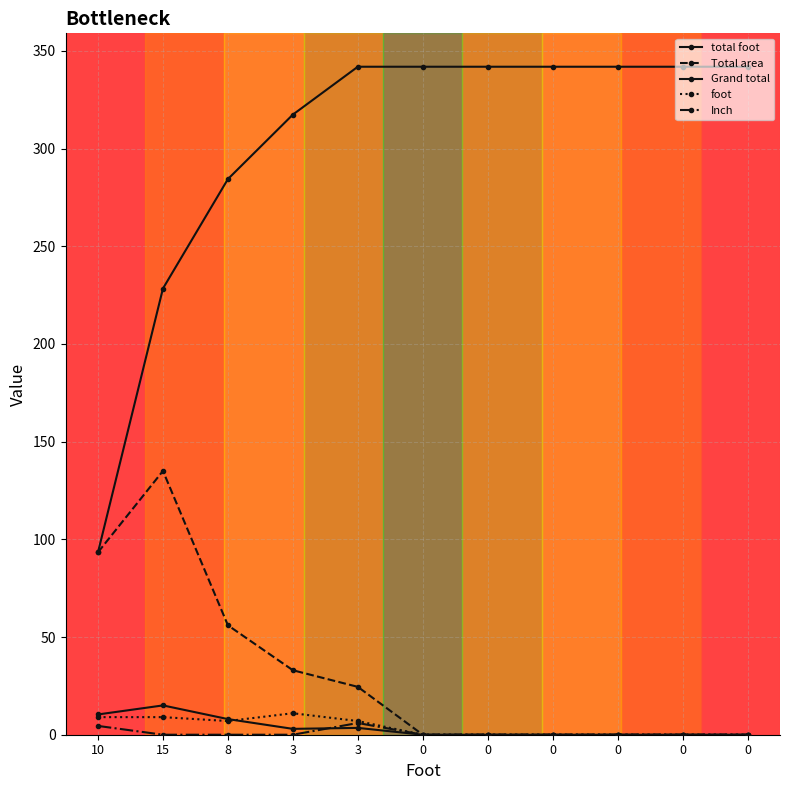

The value of Grand total at 15 is 63.5. True or false?

False